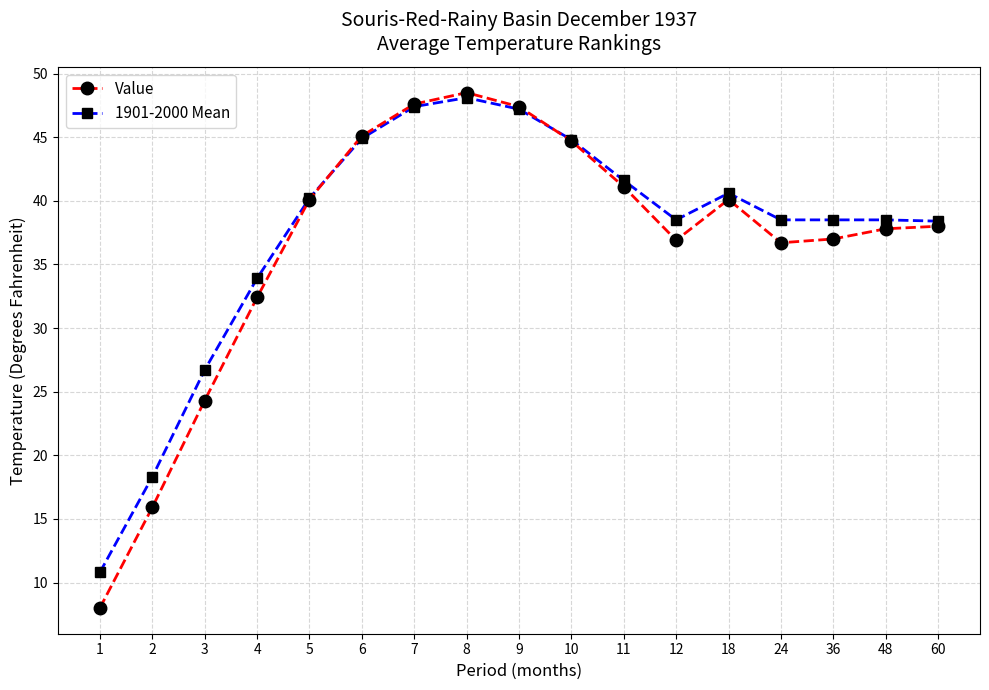

In Value, how many points are lower than both neighbors (excluding endpoints)?

2